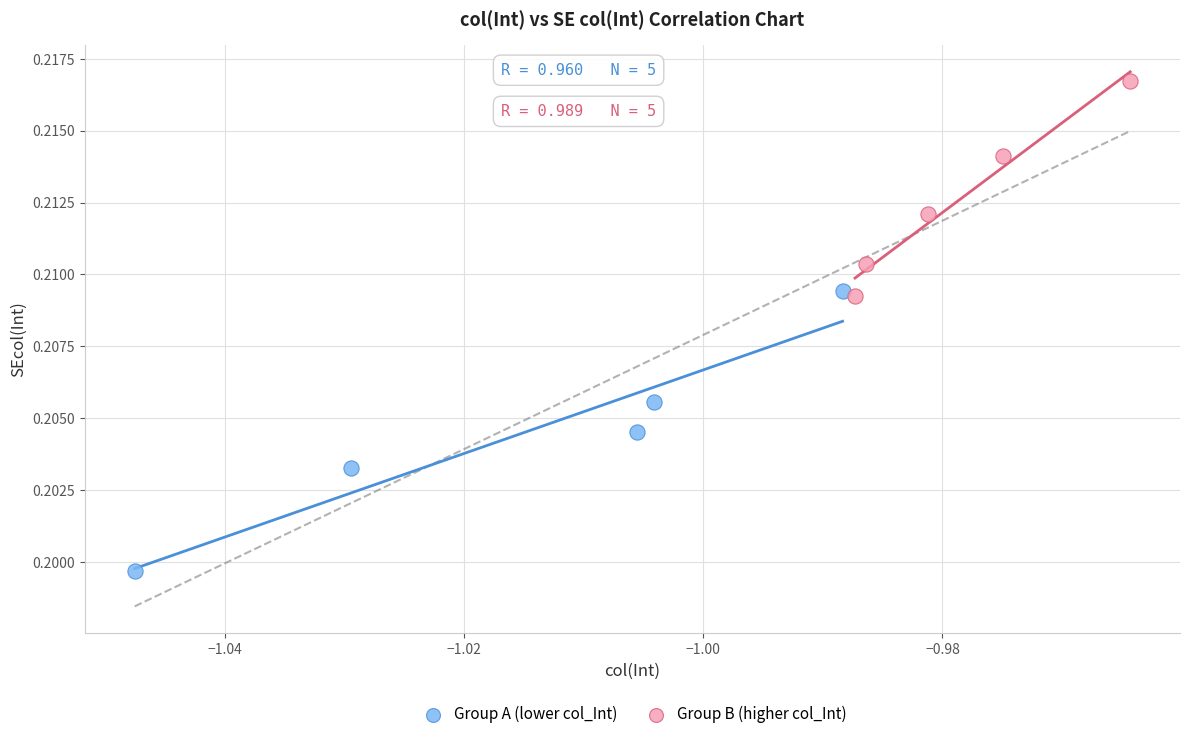

Which series contains the highest Y value?

Group B (higher col_Int)